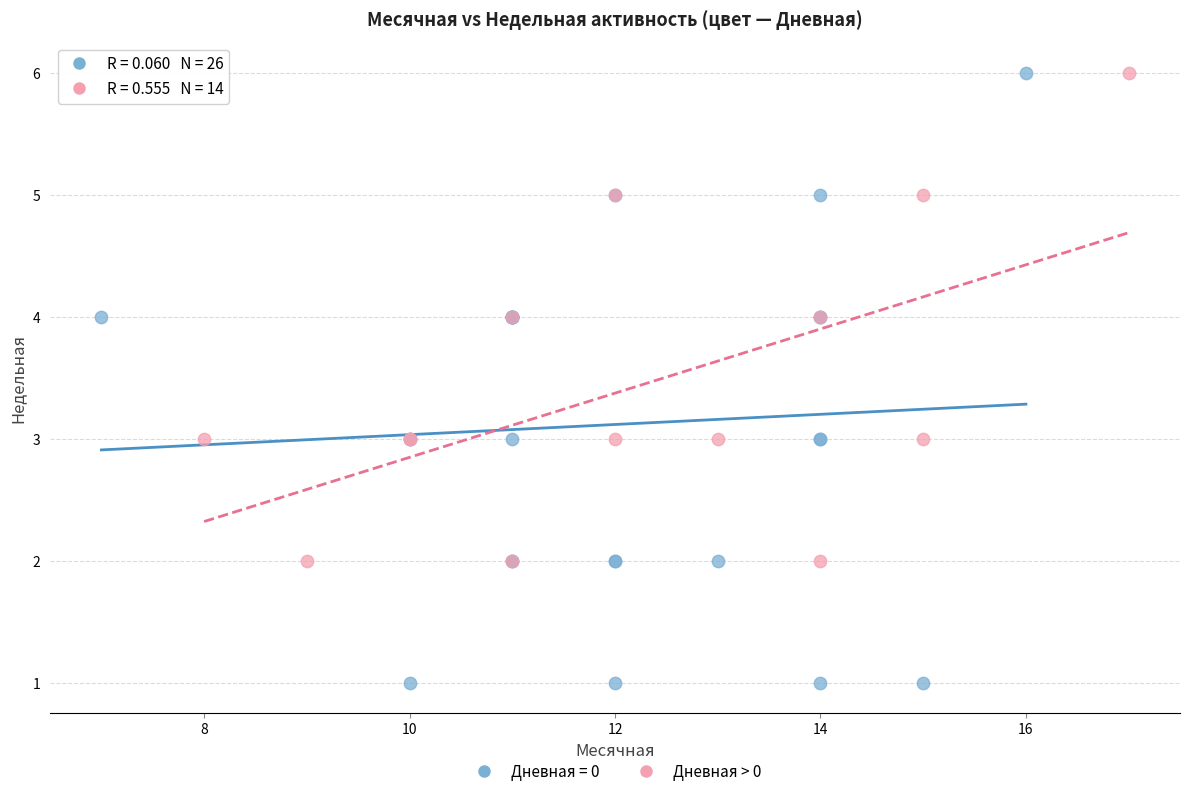

Which series has the largest Y range (max minus min)?

Дневная = 0